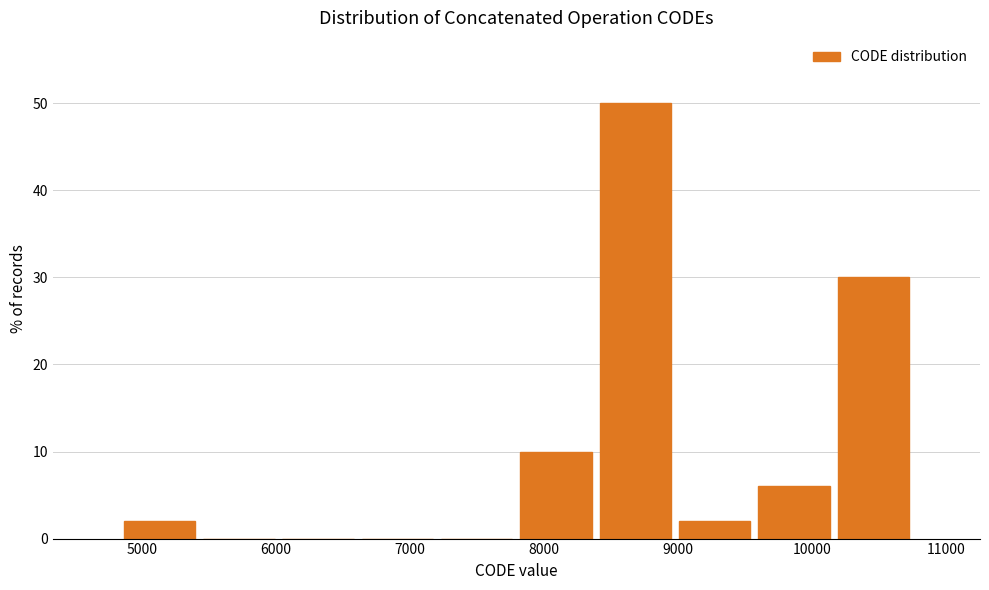

How tall is the bar that spans 7800 to 8400 on the x-axis? Neither the bar edges nor the heights are printed on the chart, so give them approximately, as read against the axes.

10